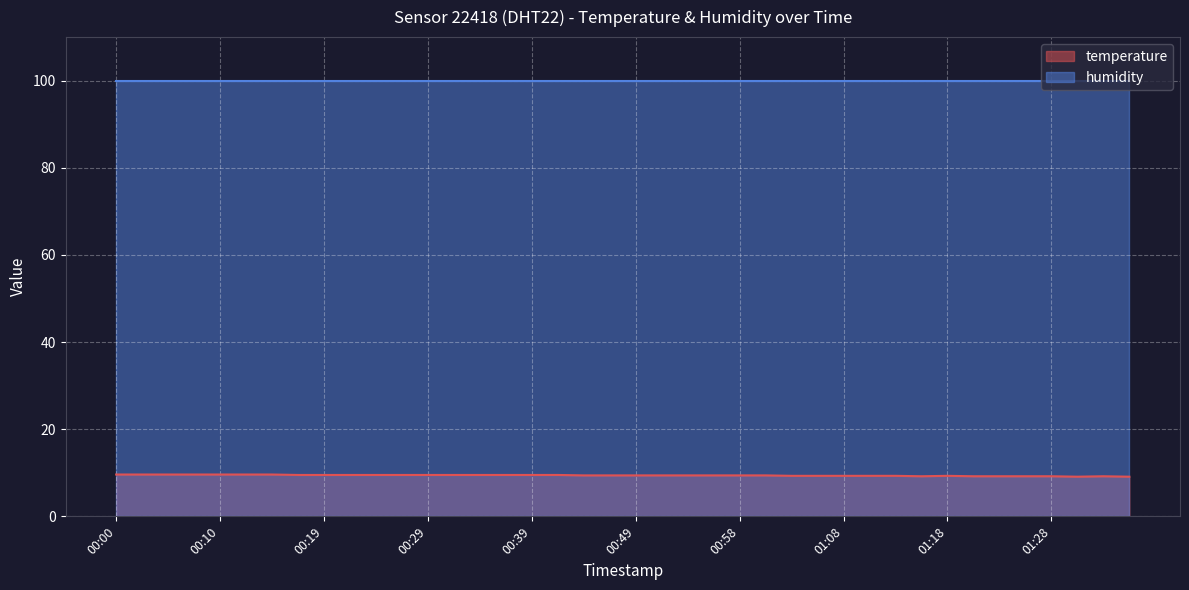

At which label is the value closest to 9?

01:30